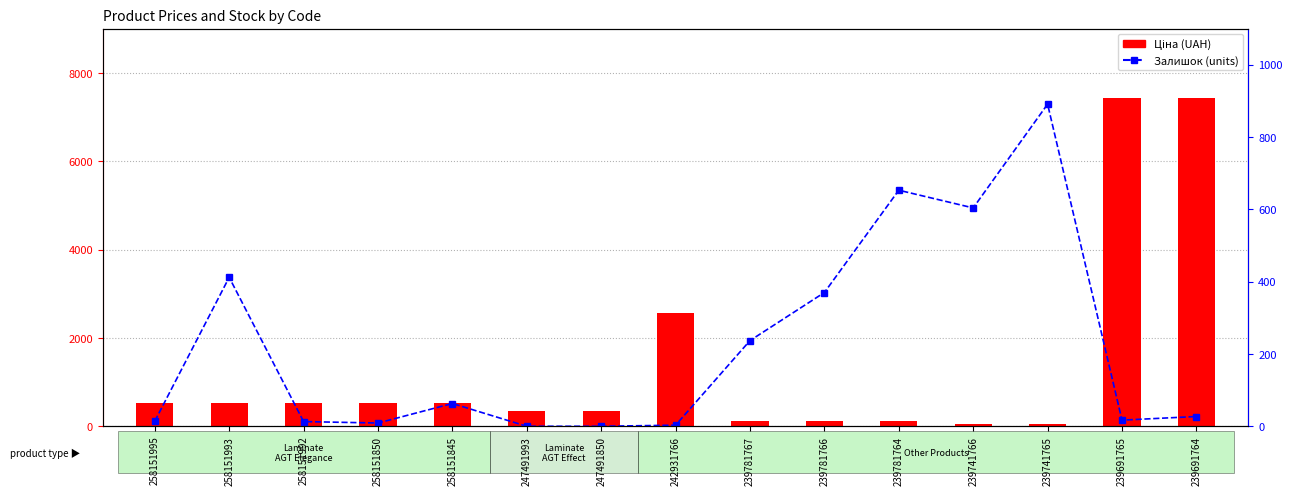

Rank the series by their maximum value, from highest to lowest.

Ціна, Залишок